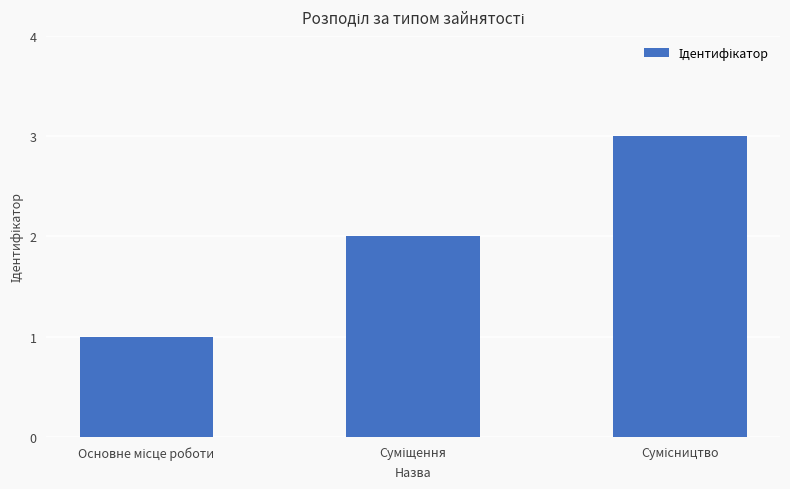

What is the sum of all values?

6